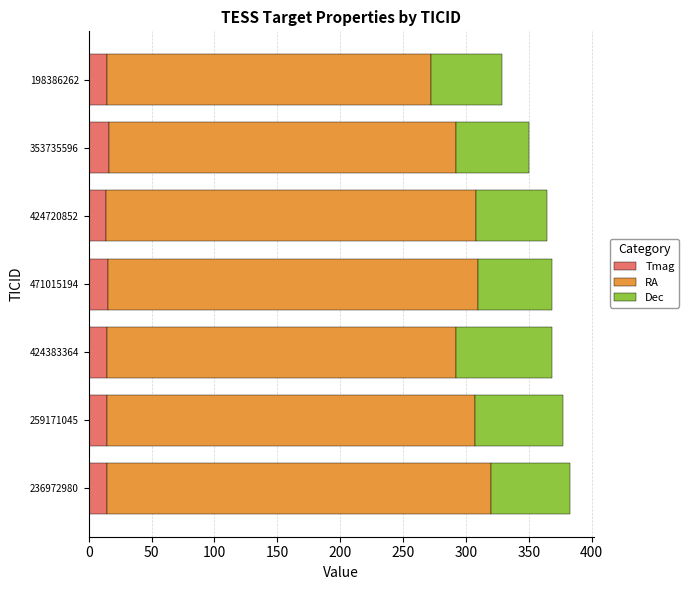

What is the approximate value of Tmag at 424383364?

14.7